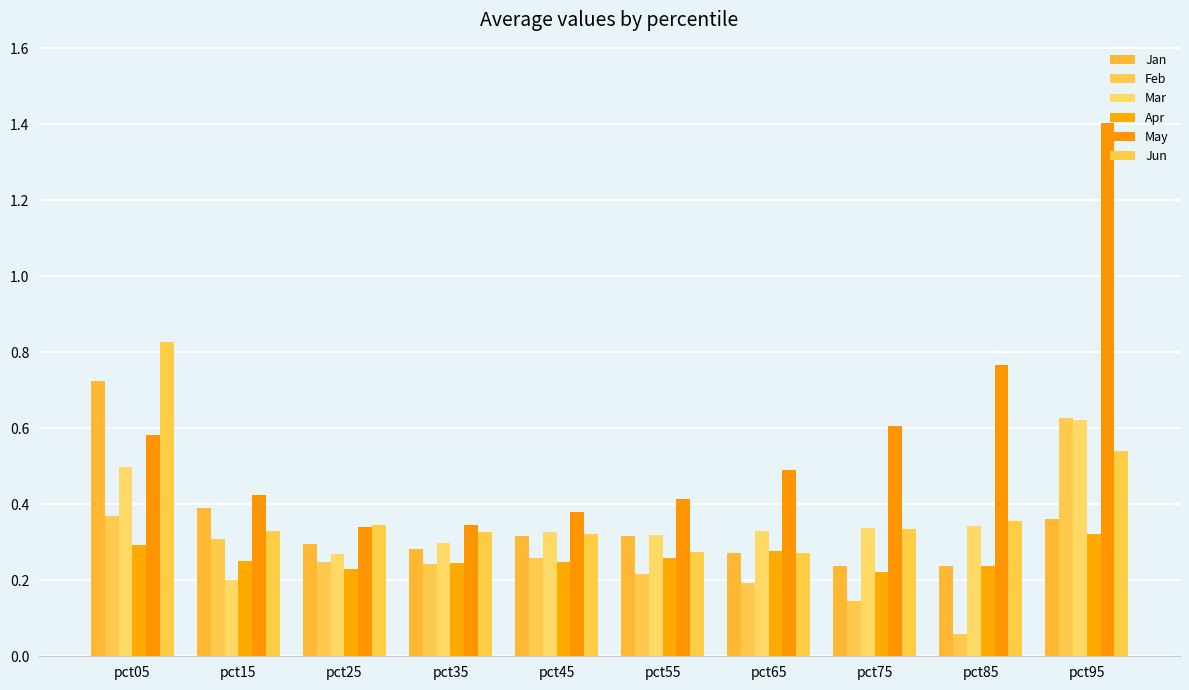

The May series shows 0.3 at pct25. True or false?

True